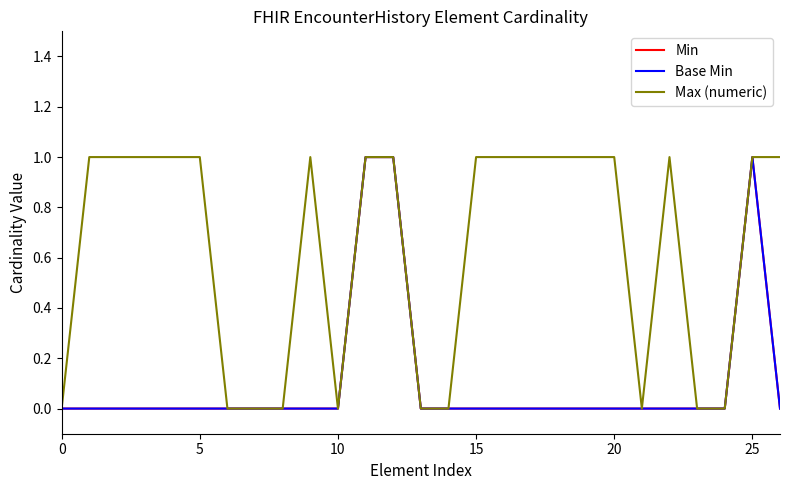

Which series has the largest range (max minus min)?

Min